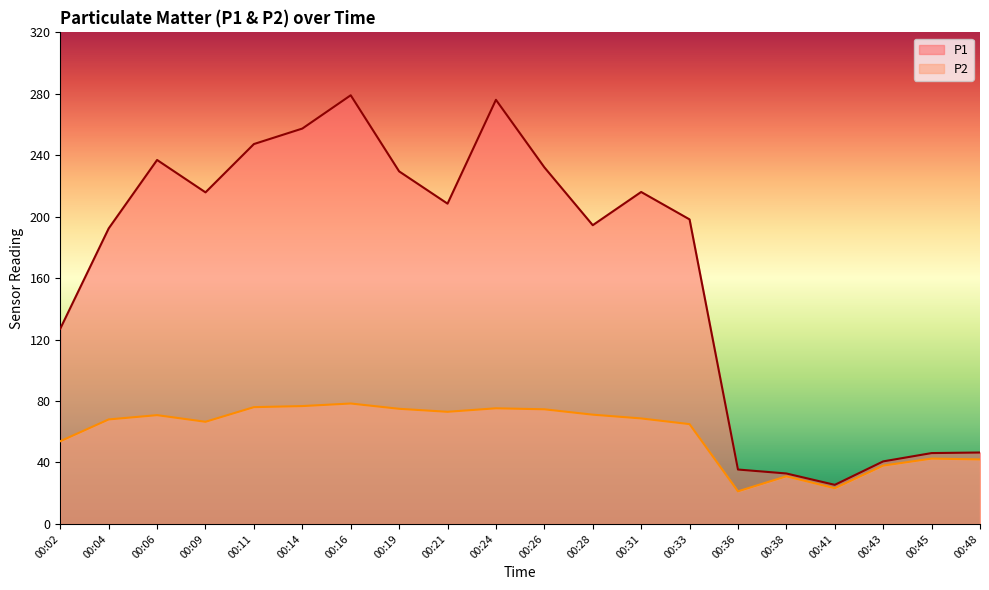

How many series are shown in this chart?

2